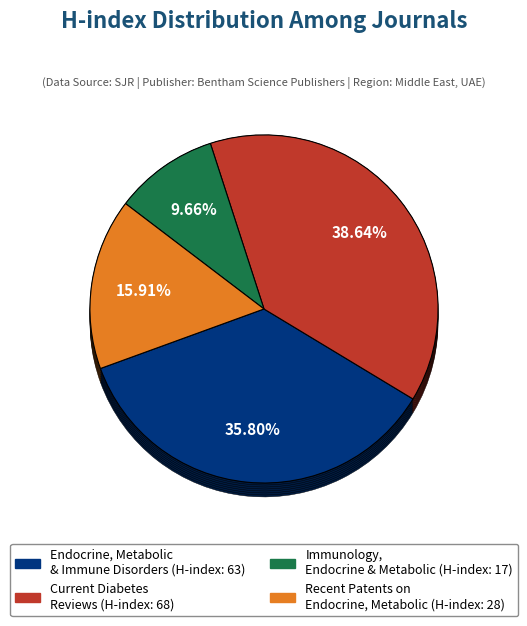

To the nearest percent, what percentage of the pie is Immunology, Endocrine and Metabolic Agents?

10%